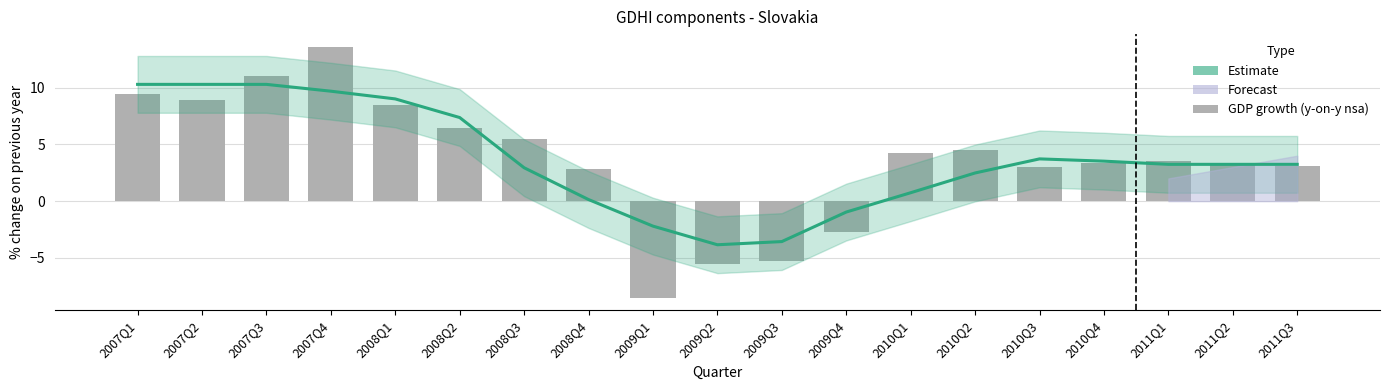

What is the sum of the Estimate values at 2007Q4 and 2008Q1?

18.7